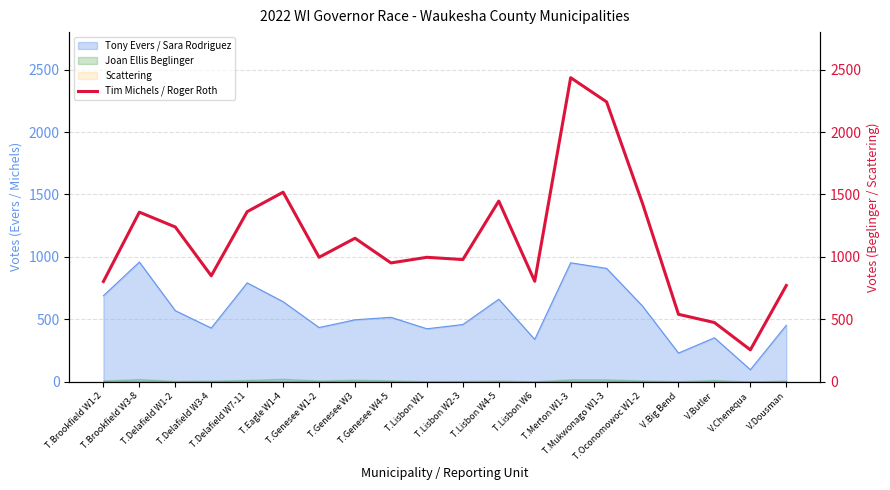

At which category does the chart reach its minimum across all series?

V.Chenequa